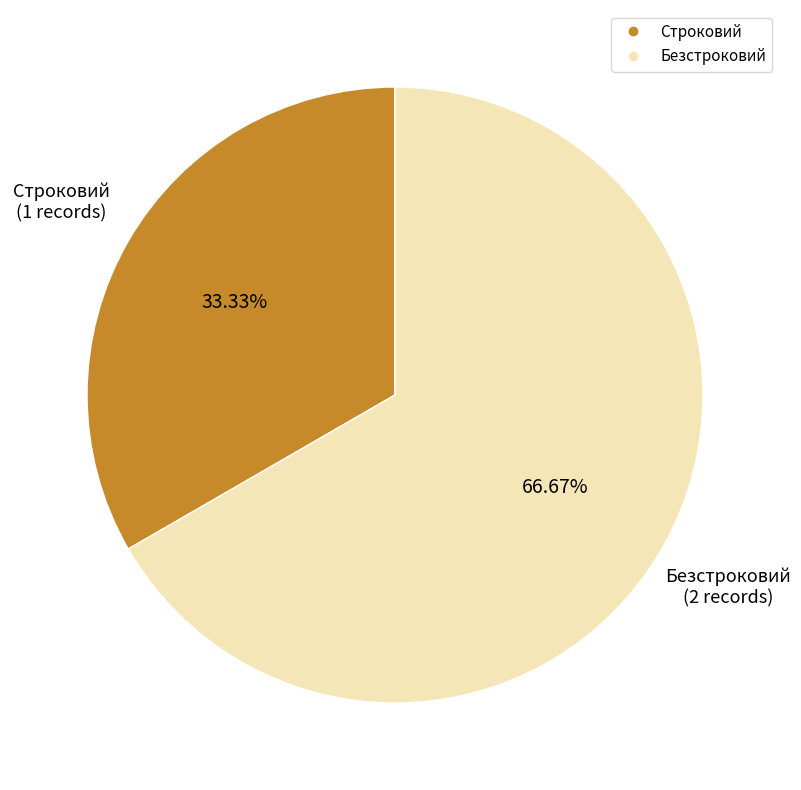

Is there a majority slice in this chart?

Yes